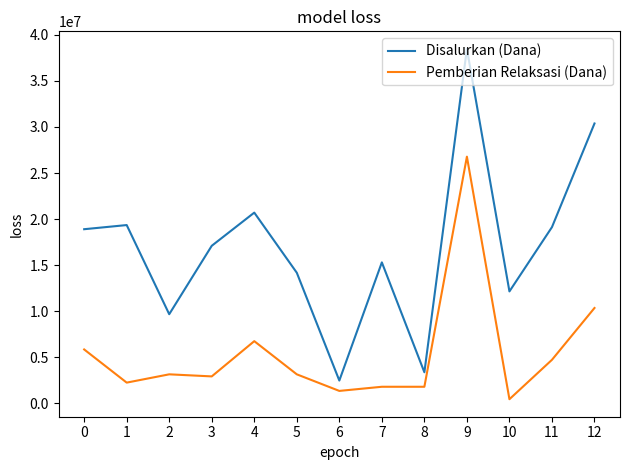

Between 0 and 6, which series saw the biggest shift?

Disalurkan (Dana)